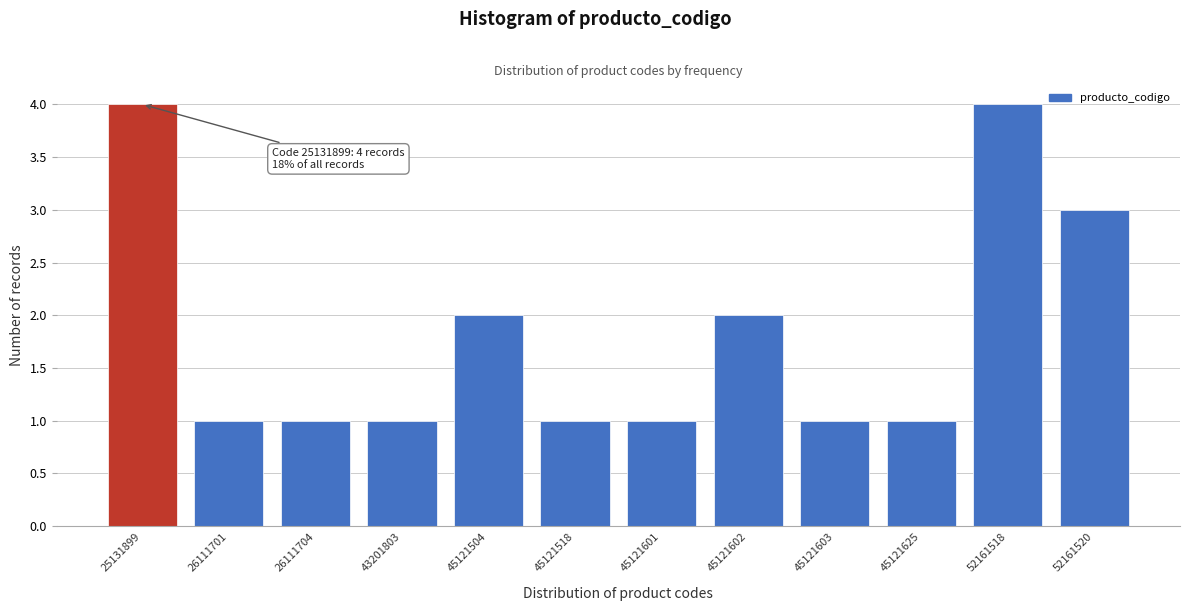

Reading right to left, list all the values displayed in this chart.

52161520=3	52161518=4	45121625=1	45121603=1	45121602=2	45121601=1	45121518=1	45121504=2	43201803=1	26111704=1	26111701=1	25131899=4